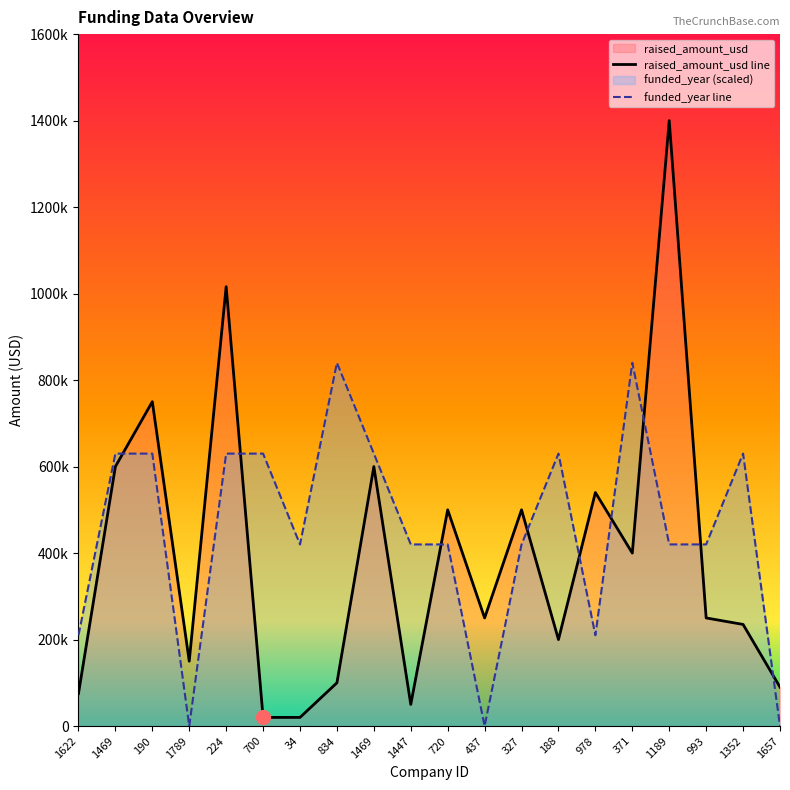

What is the total value across all series at 720?

920000